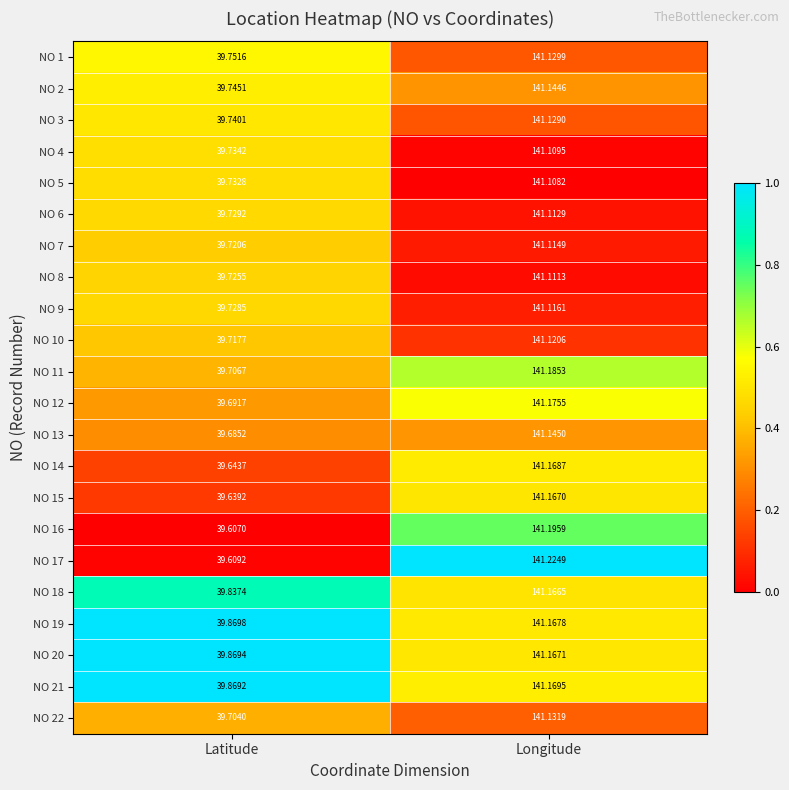

Which series has the largest total across all categories?

NO 21